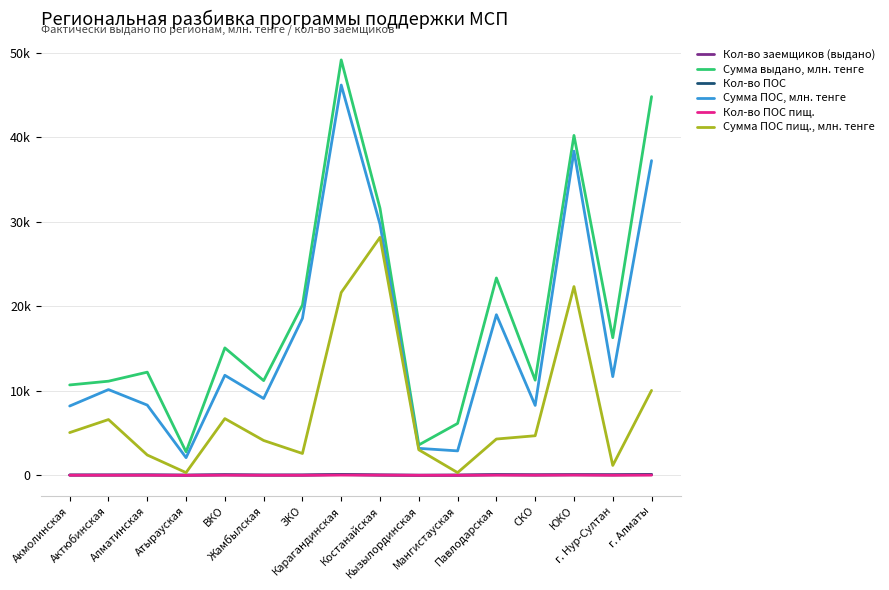

What are all the series names shown in the legend?

Кол-во заемщиков (выдано), Сумма выдано, млн. тенге, Кол-во ПОС, Сумма ПОС, млн. тенге, Кол-во ПОС пищ., Сумма ПОС пищ., млн. тенге